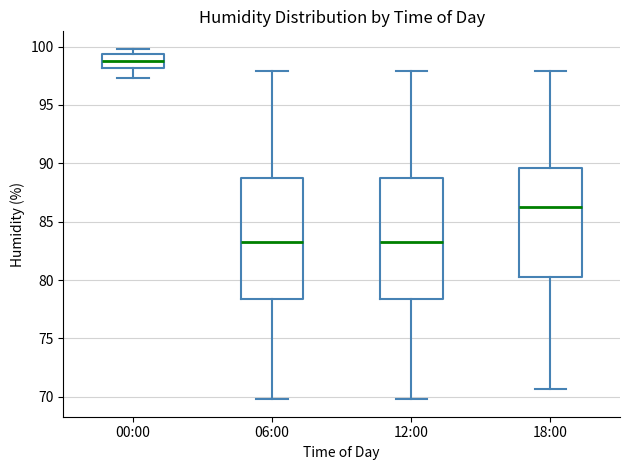

Reading left to right, transcribe this box plot: for each box, give where its median line is, the range the box spans, and where its two whiskers end, as read against the y-axis. The values are not printed on the chart, so give them approximately, as read against the axis.

00:00: median 99.0, box 98.0 to 99.5, whiskers 97.5 to 100.0
06:00: median 83.5, box 78.5 to 88.5, whiskers 70.0 to 98.0
12:00: median 83.5, box 78.5 to 88.5, whiskers 70.0 to 98.0
18:00: median 86.5, box 80.0 to 89.5, whiskers 70.5 to 98.0